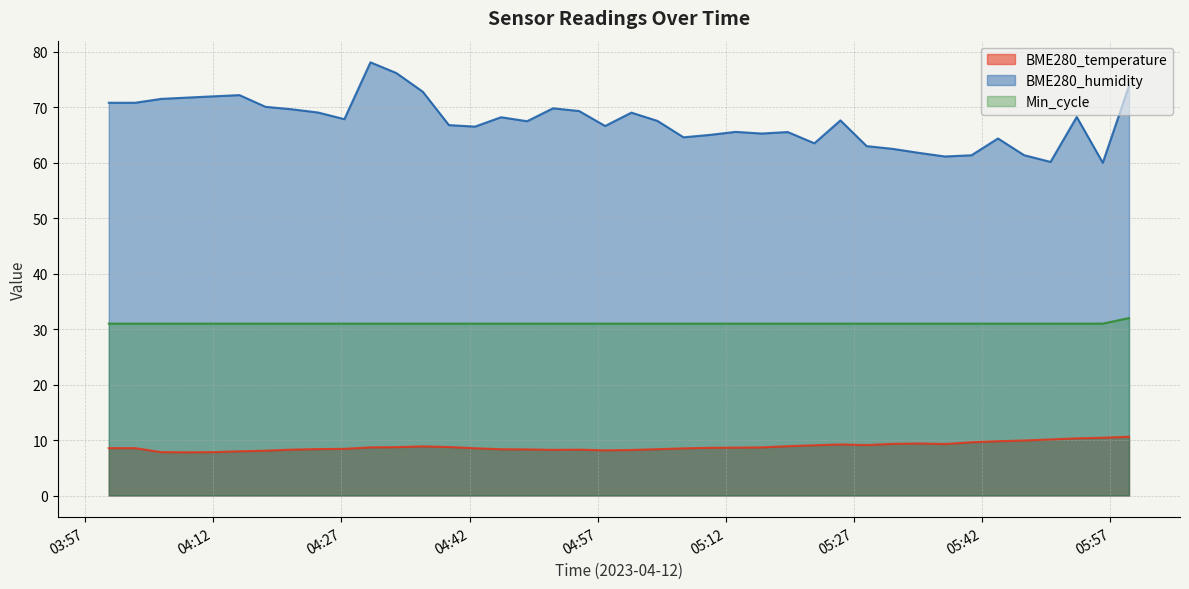

What are all the series names shown in the legend?

BME280_temperature, BME280_humidity, Min_cycle